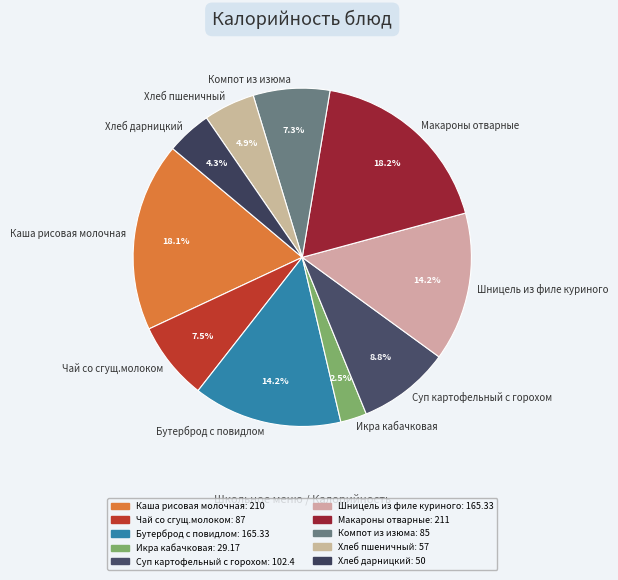

What is the total percentage of Хлеб пшеничный and Каша рисовая молочная?

23.0%